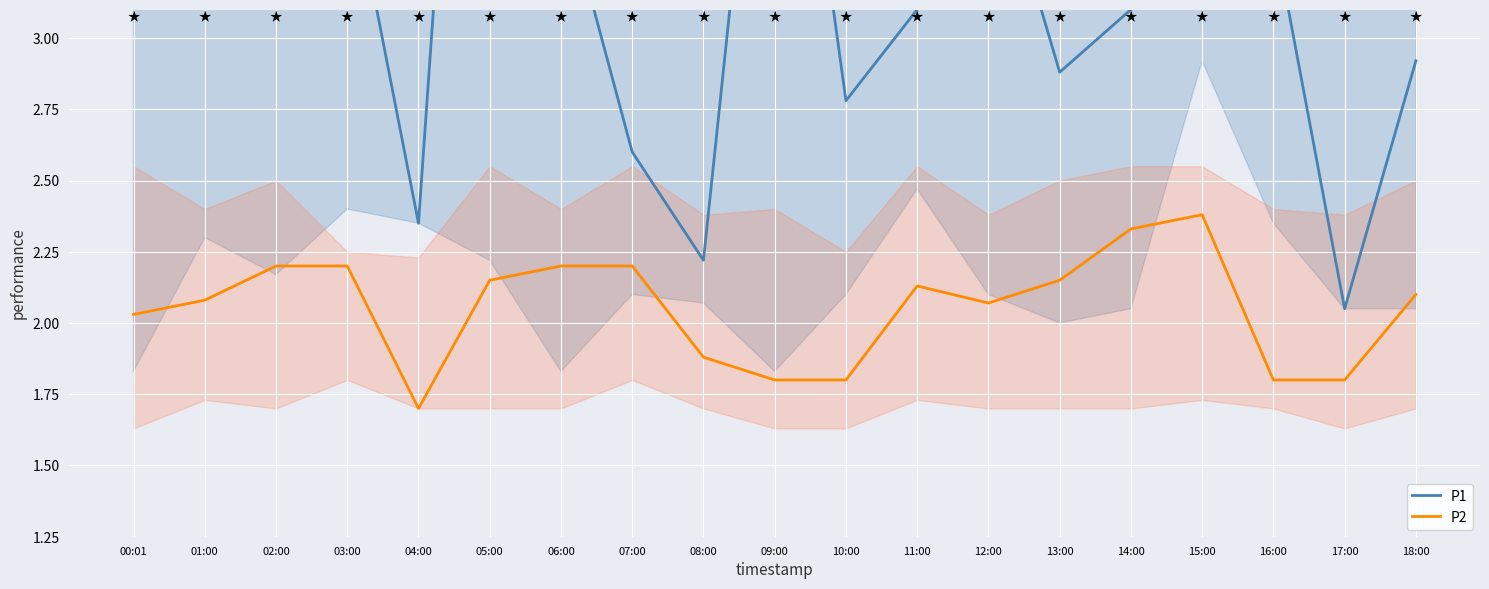

True or false: P2 and P1 intersect in this chart.

False